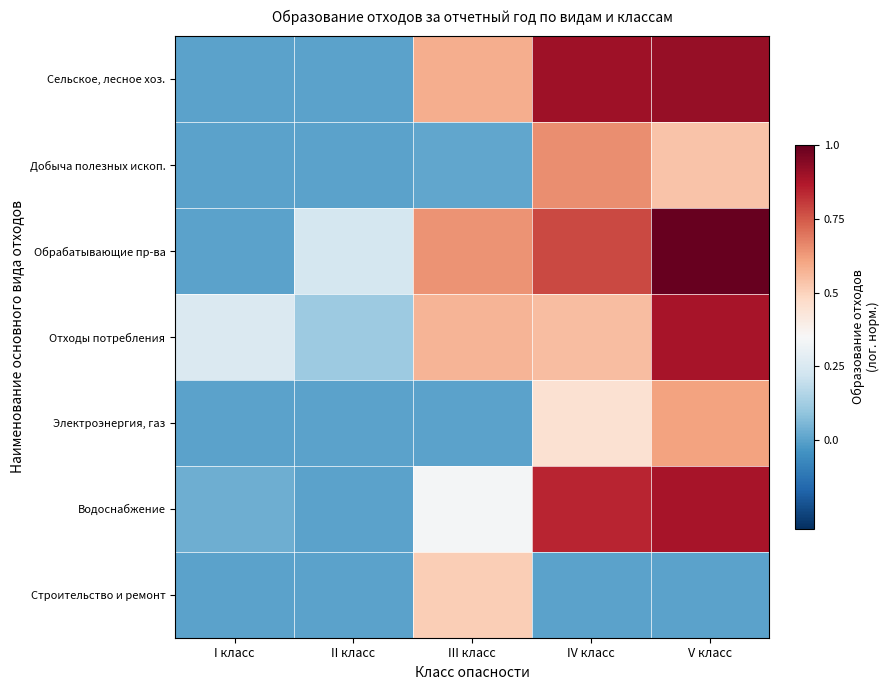

Which series has the largest range (max minus min)?

Обрабатывающие пр-ва